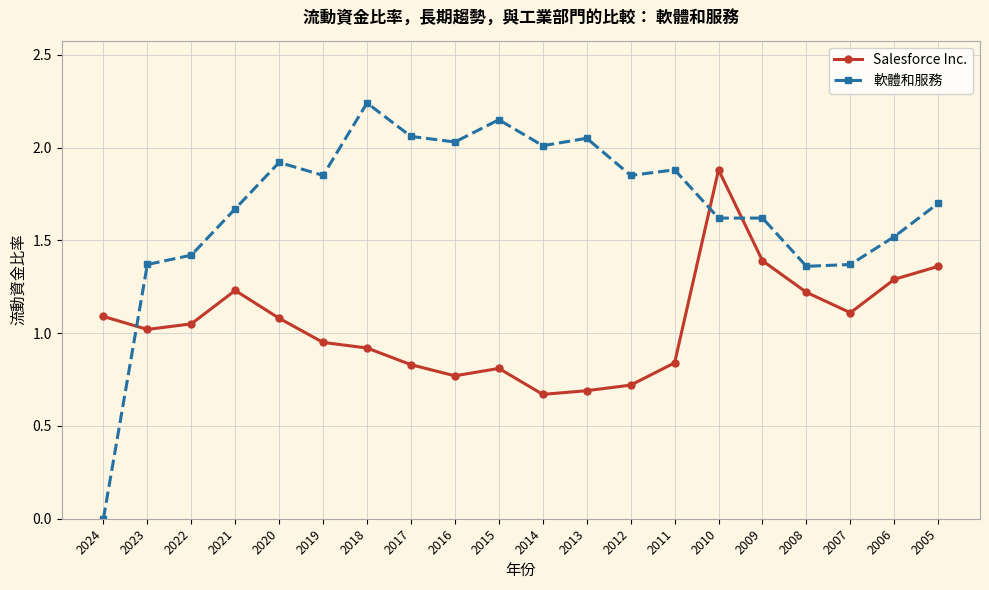

Where does the Salesforce Inc. series first go above 1?

2024